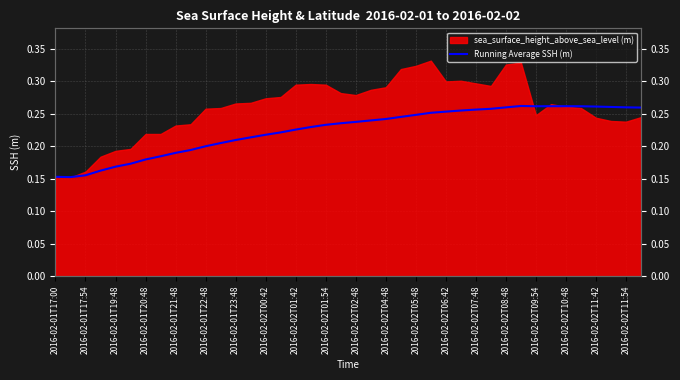

Count the number of categories in the chart.

40